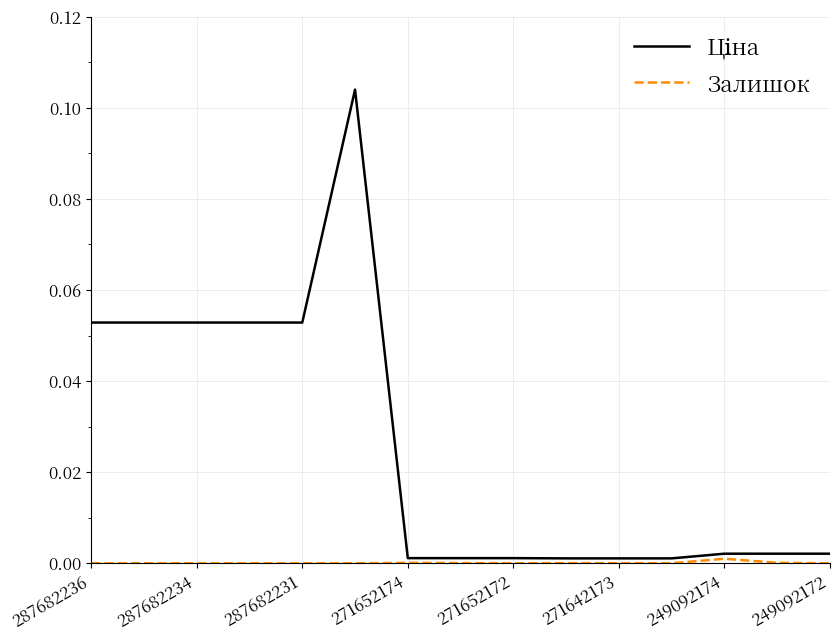

How many lines are shown in the chart?

2